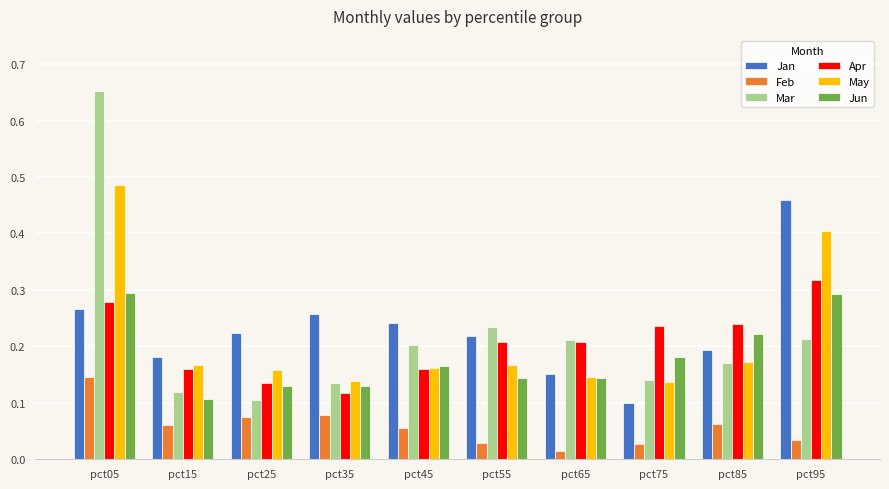

Count the Jan values in the range 0 to 1.

10